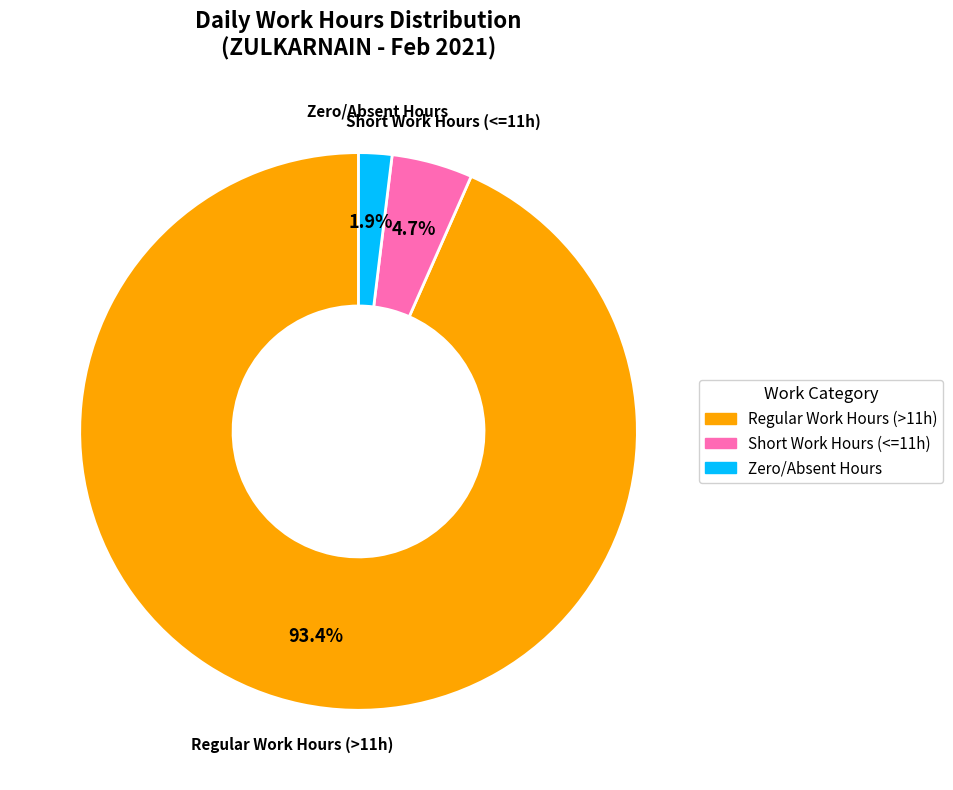

Is there a majority slice in this chart?

Yes